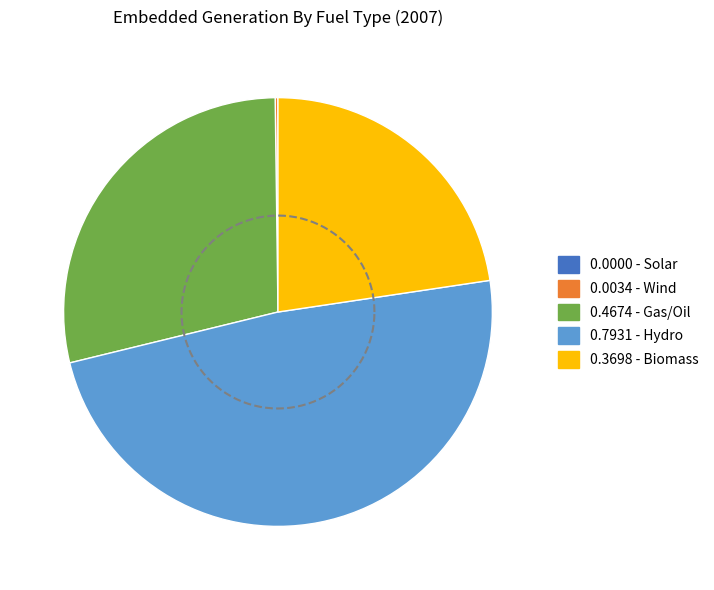

How many segments does this pie chart have?

5